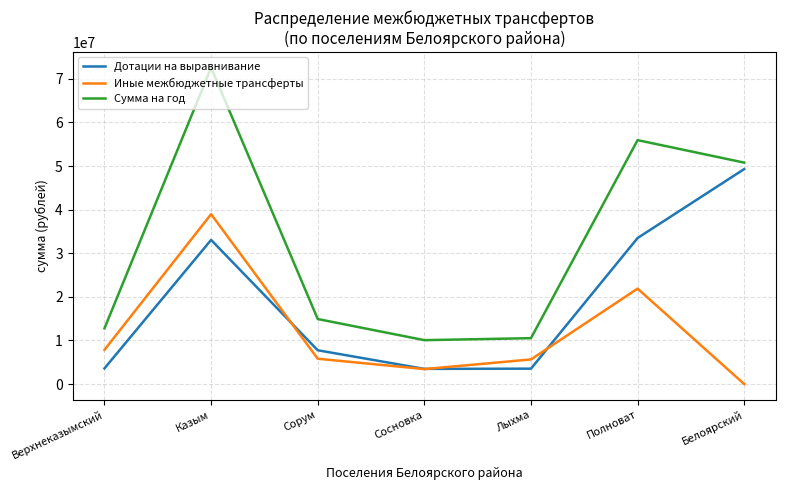

Where is the first local maximum for Дотации на выравнивание?

Казым